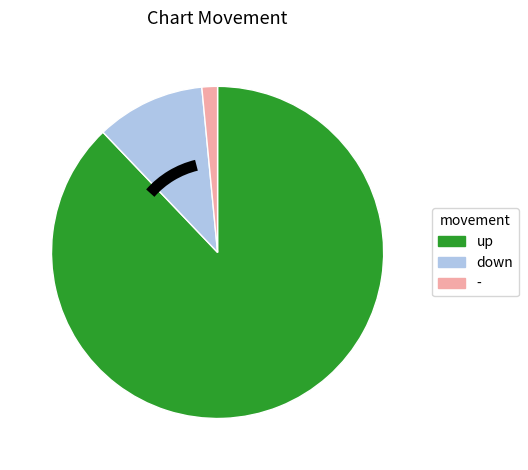

Is the sum of up and down greater than half?

Yes